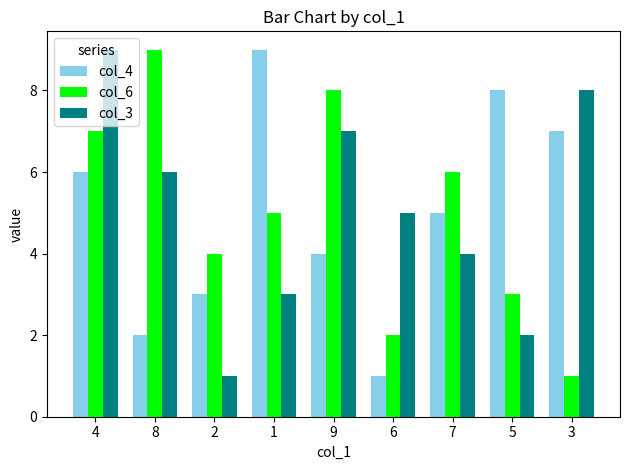

How many categories are shown in the chart?

9